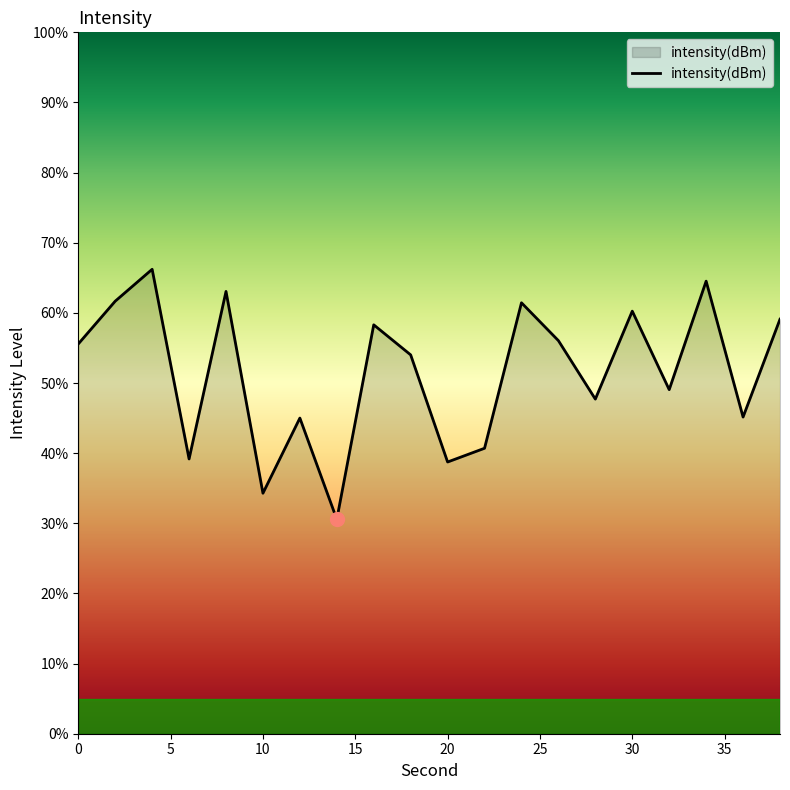

What is the smallest value displayed?

30.6